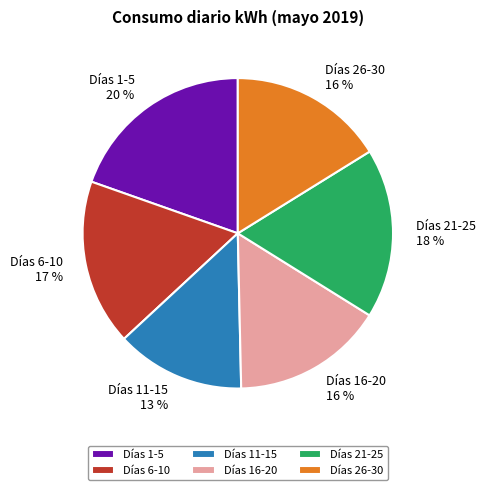

How many segments does this pie chart have?

6